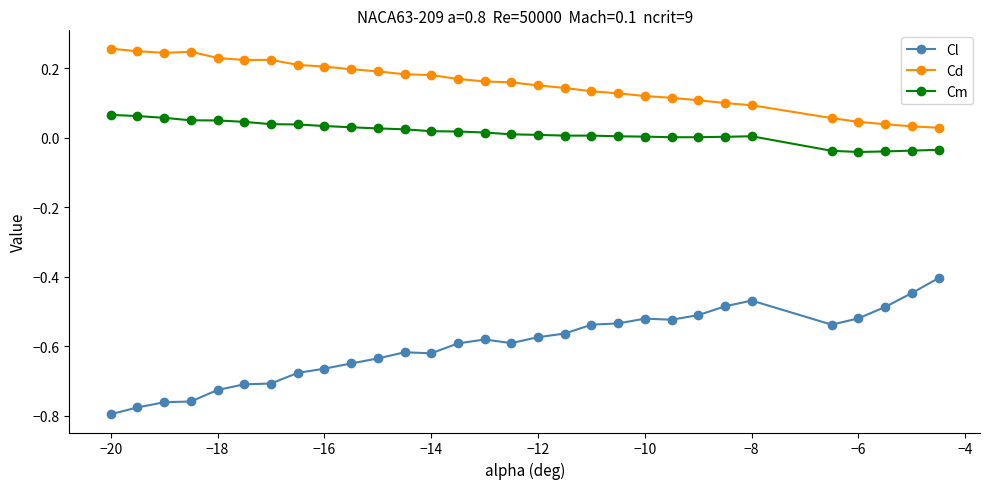

Which series has the widest spread of values?

Cl